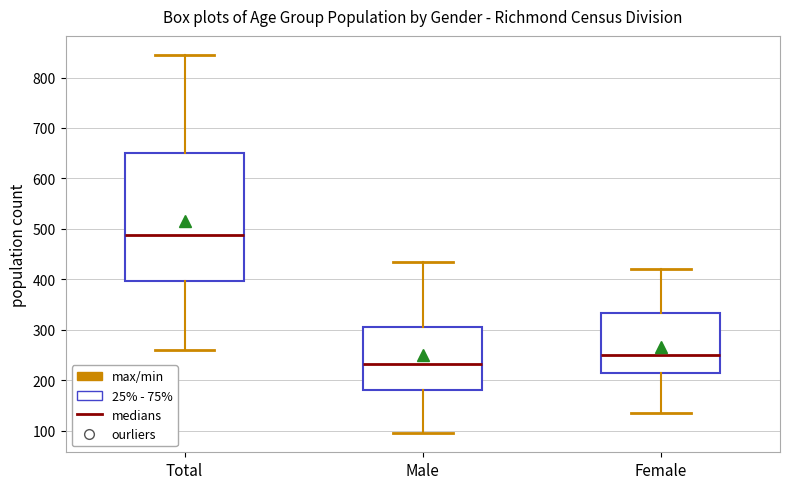

Reading left to right, transcribe this box plot: for each box, give where its median line is, the range the box spans, and where its two whiskers end, as read against the y-axis. The values are not printed on the chart, so give them approximately, as read against the axis.

Total: median 490, box 400 to 650, whiskers 260 to 850
Male: median 230, box 180 to 310, whiskers 100 to 440
Female: median 250, box 220 to 330, whiskers 140 to 420